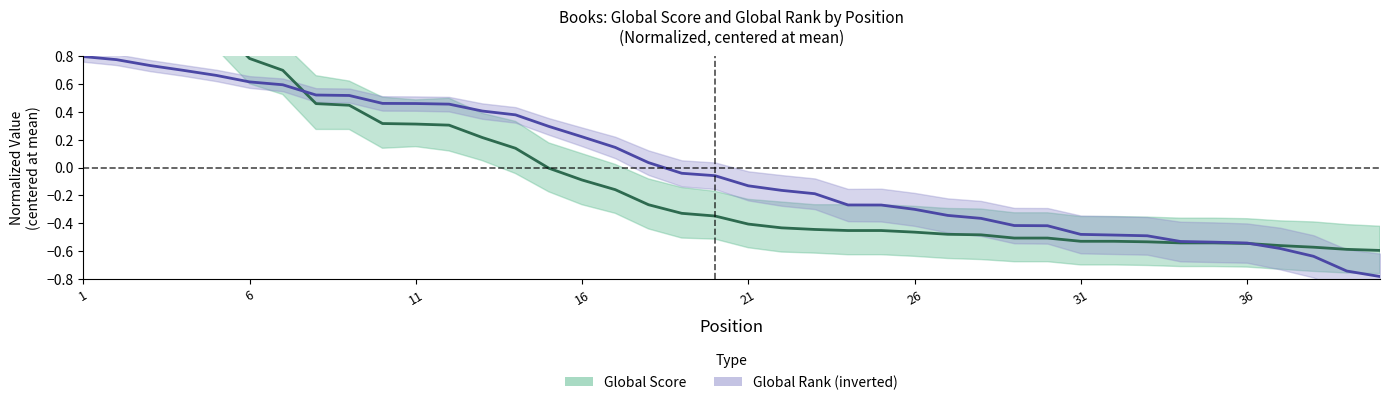

At which category is the sum across all series the highest?

1